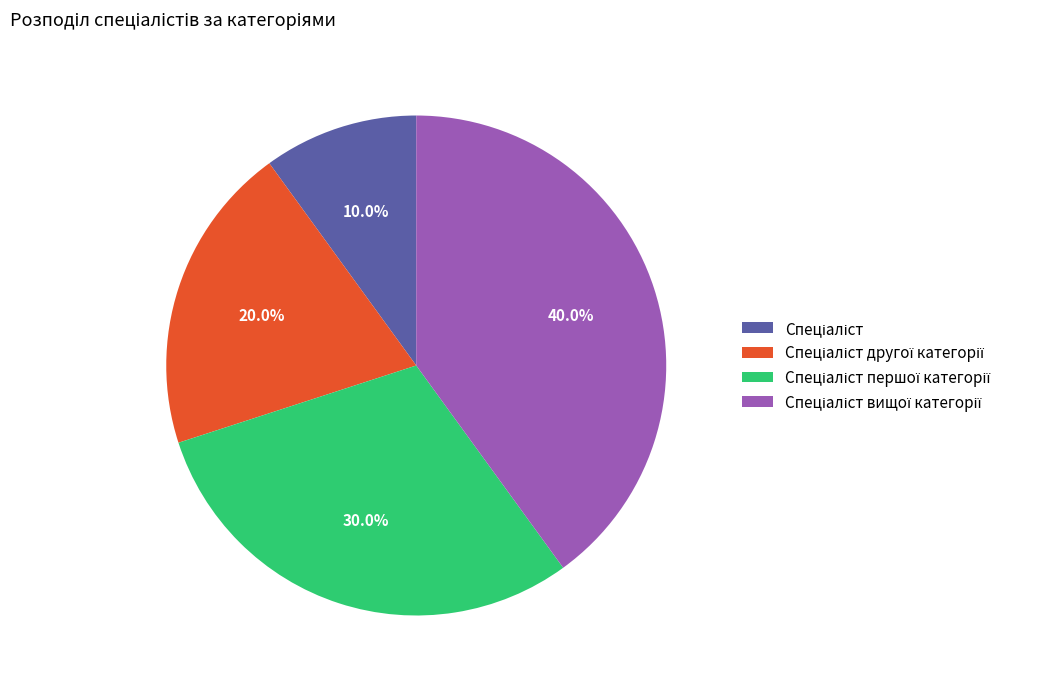

Is there any slice that represents more than half of the pie?

No